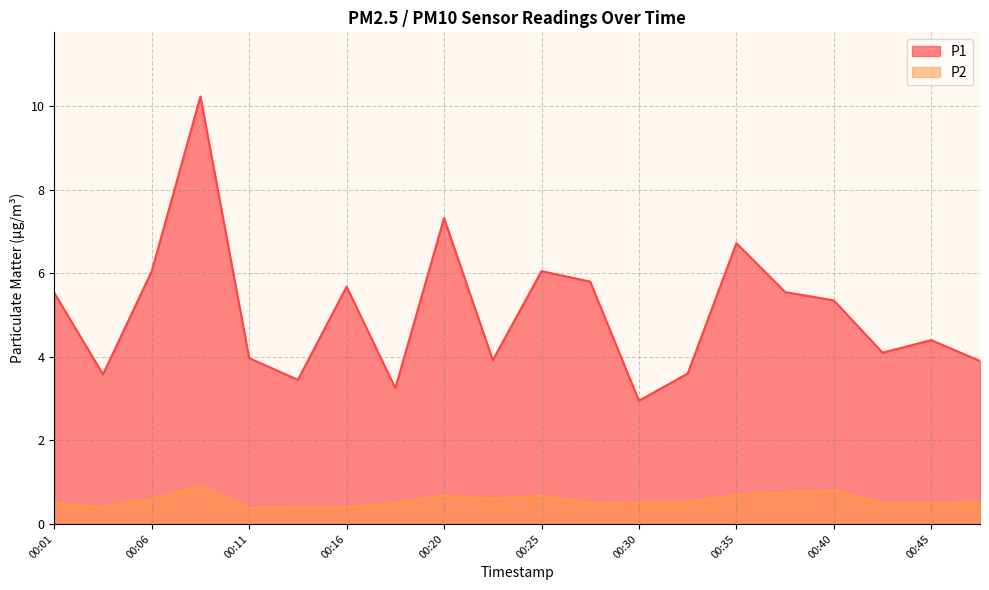

What is the highest value of the P2 series?

0.9